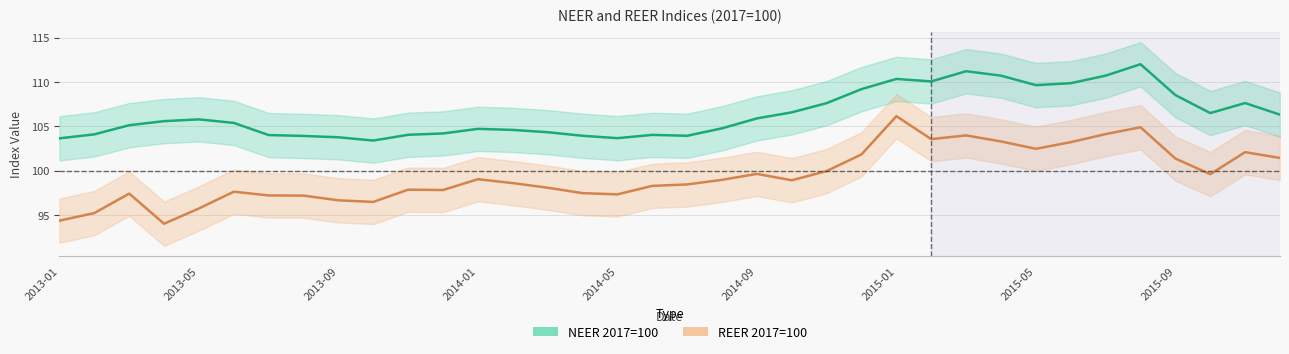

What is the highest value of the NEER 2017=100 series?

112.0